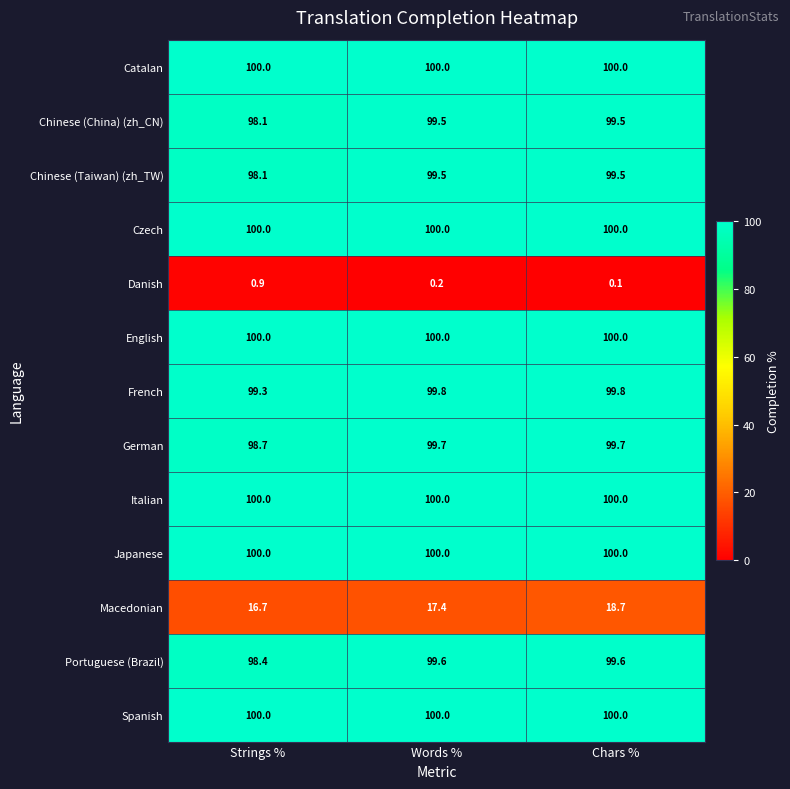

What is the sum of the Portuguese (Brazil) values at Chars % and Words %?

199.2